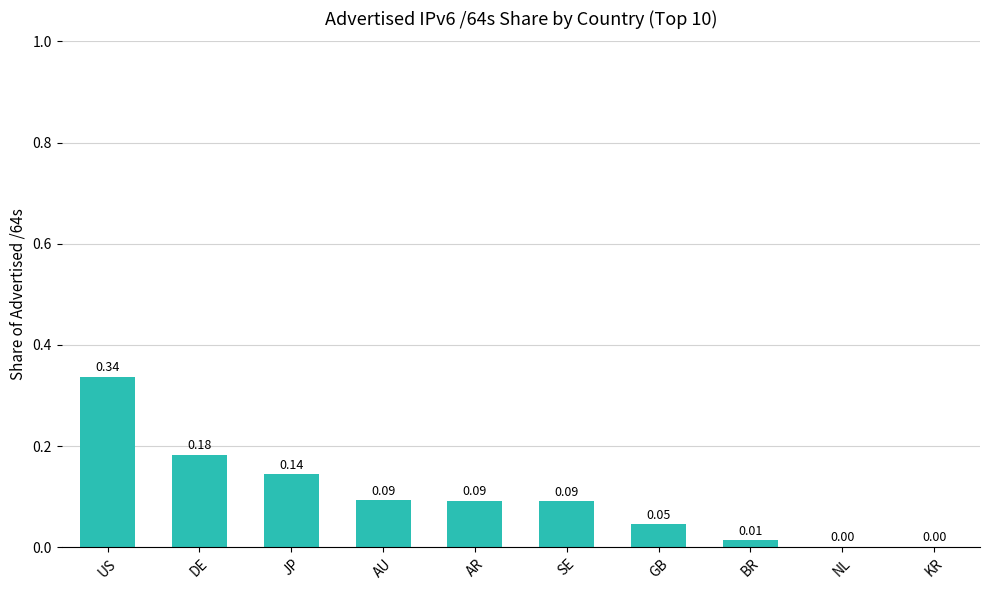

Which label corresponds to the largest value in the chart?

US